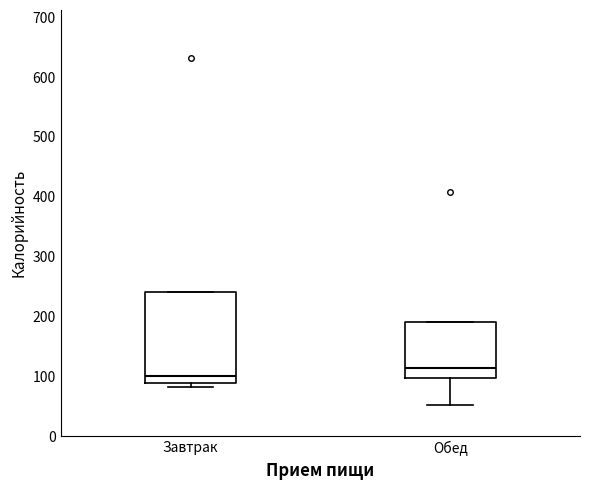

Which box's median line is the lowest?

Завтрак